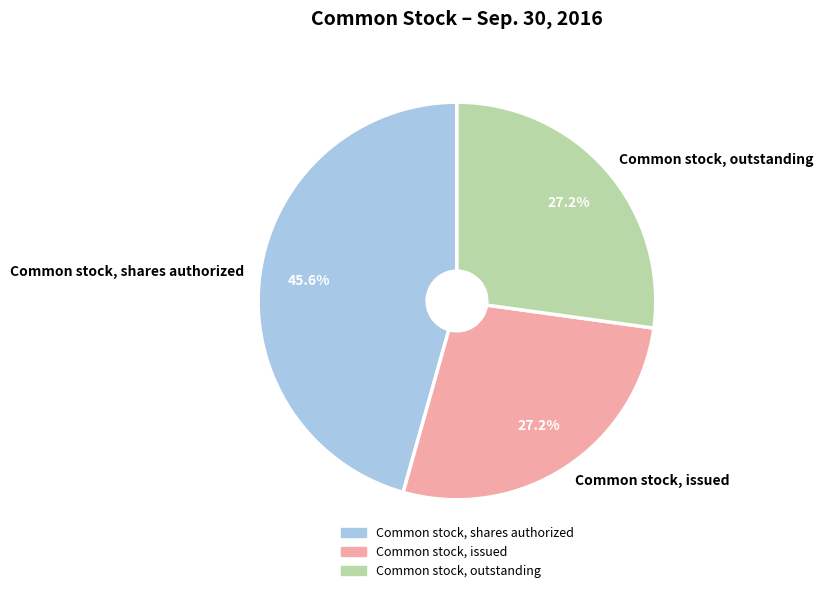

How many segments does this pie chart have?

3